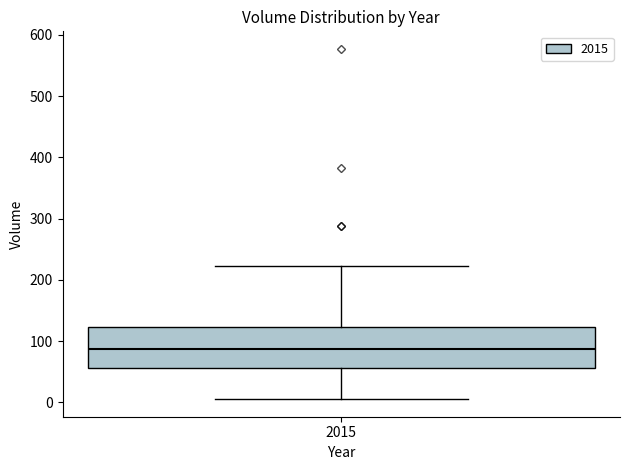

Transcribe this box plot: give where the median line is, the range the box spans, and where the two whiskers end, as read against the y-axis. The values are not printed on the chart, so give them approximately, as read against the axis.

median 90, box 60 to 120, whiskers 10 to 220